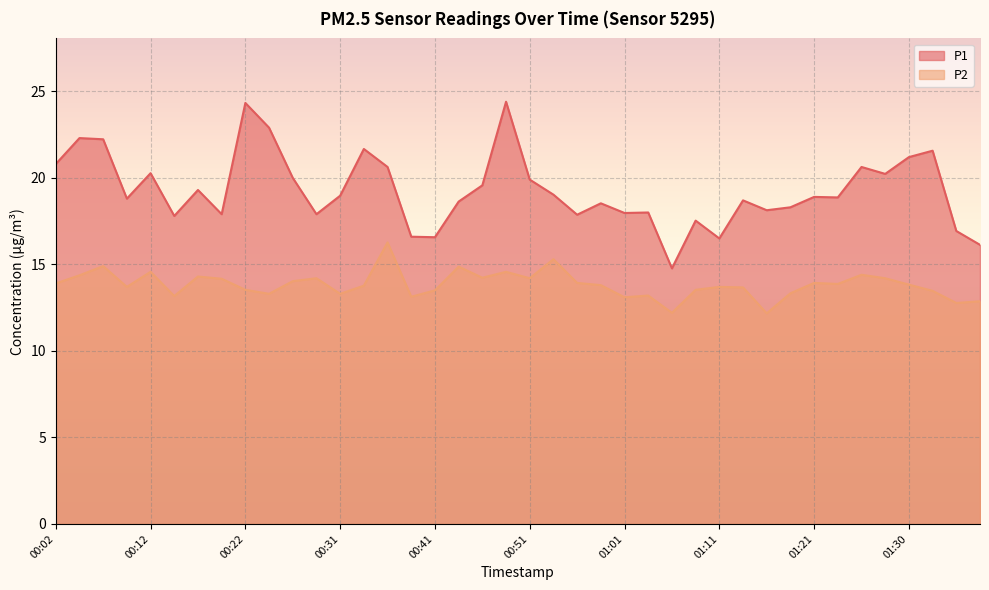

True or false: P1 and P2 cross at least once.

False